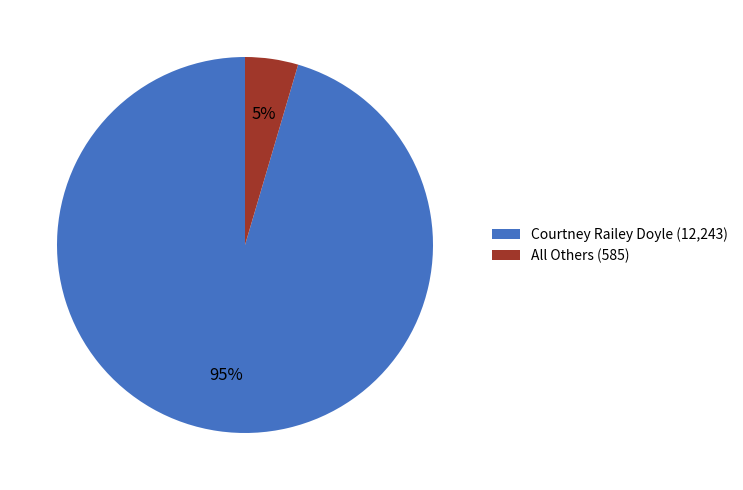

Combined, do All Others and Courtney Railey Doyle account for over 50%?

Yes